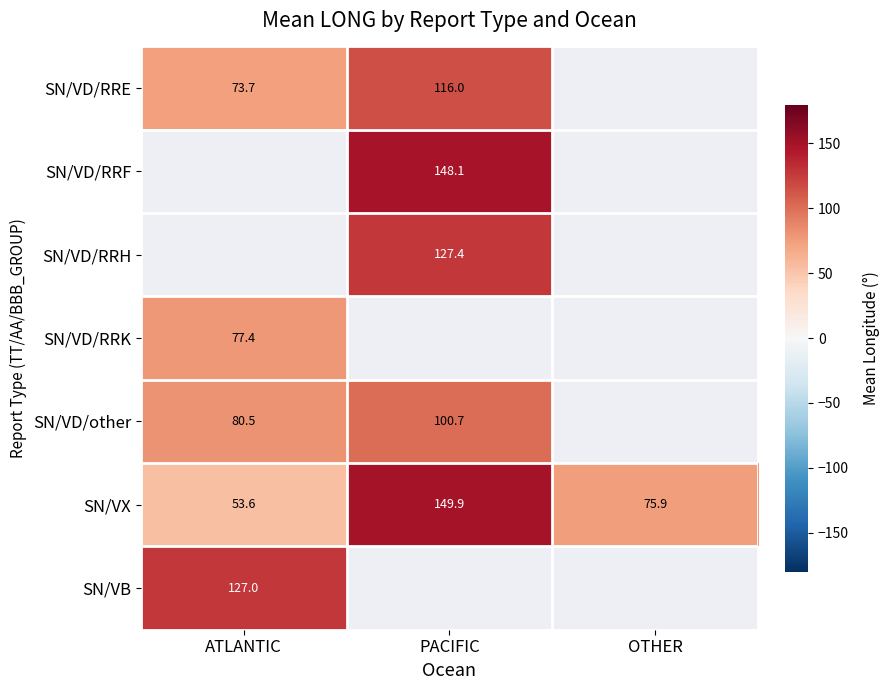

The SN/VD/RRH series shows 207.9 at PACIFIC. True or false?

False